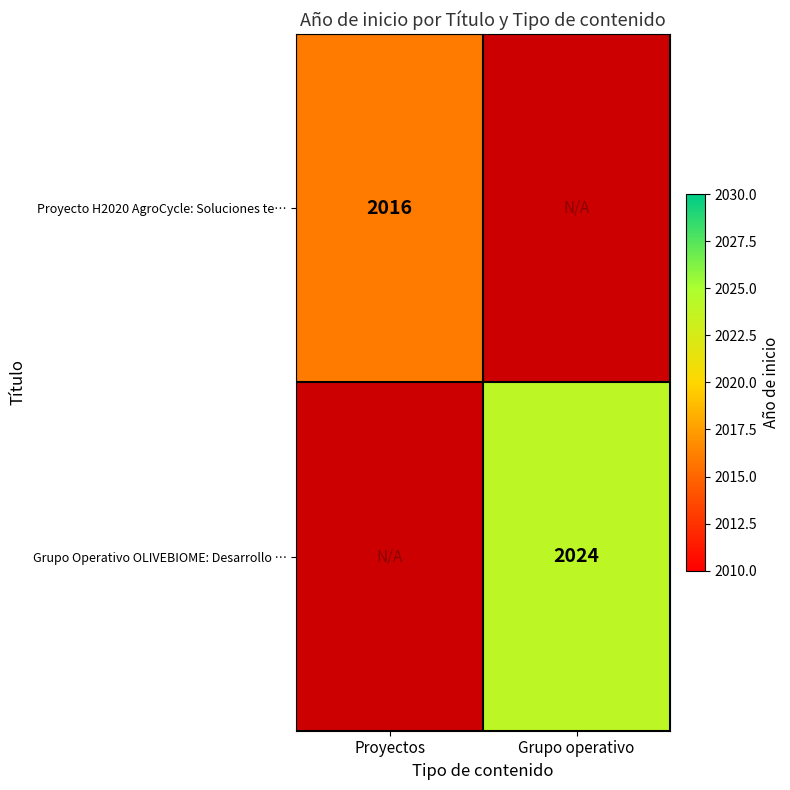

Is it true that Proyecto H2020 AgroCycle: Soluciones te… equals 1317 at Proyectos?

False